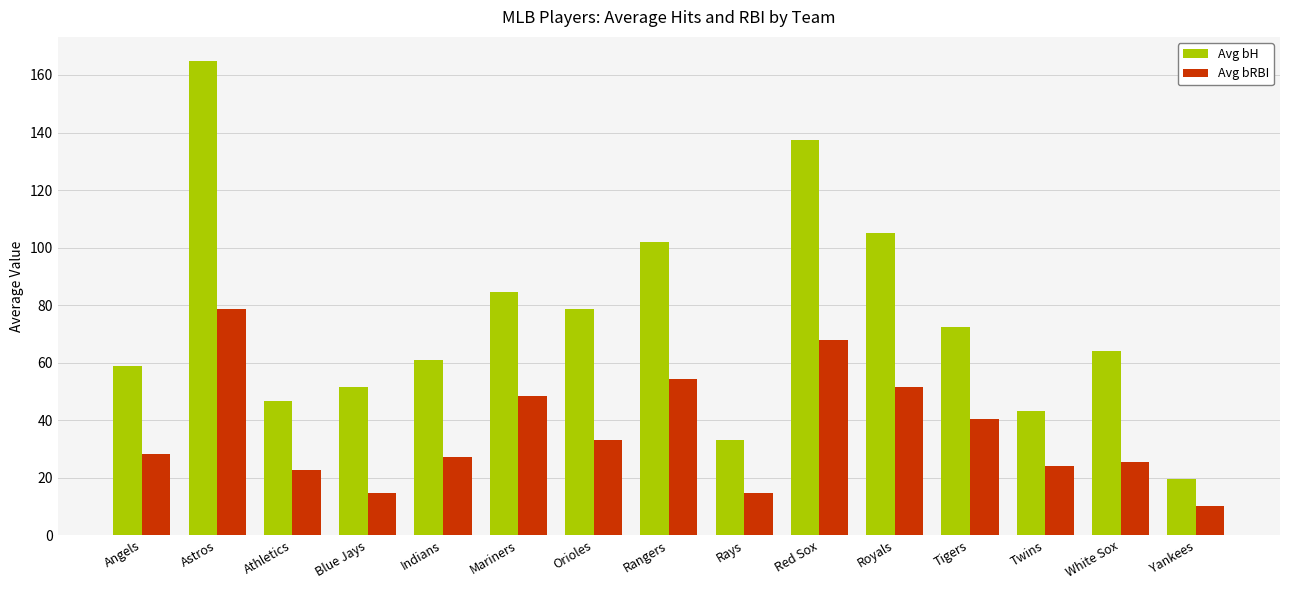

At which label does Avg bH first exceed 64?

Astros